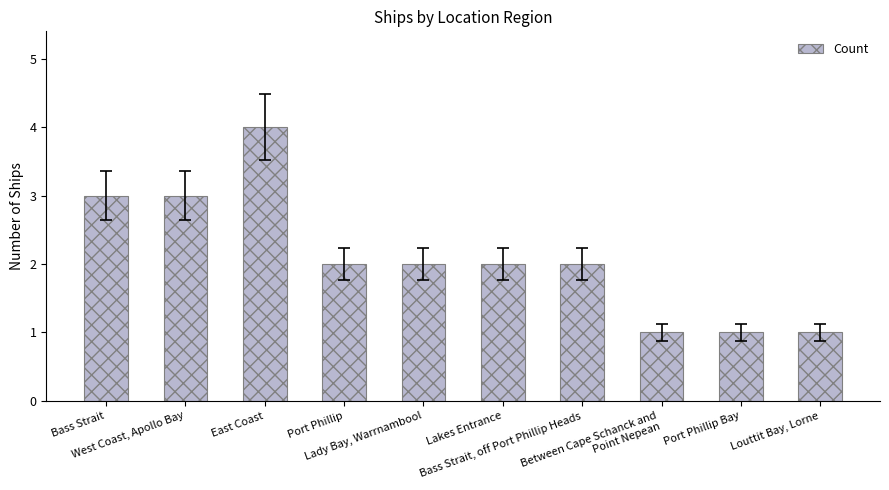

Approximately how many times larger is the value at Port Phillip Bay compared to Lady Bay, Warrnambool?

0.5